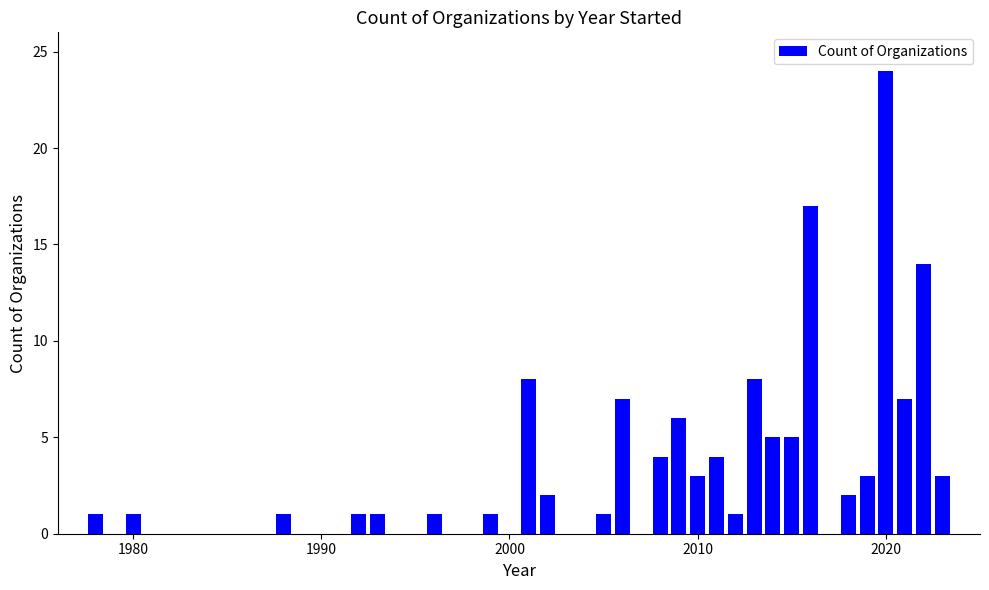

What is the greatest value displayed?

24